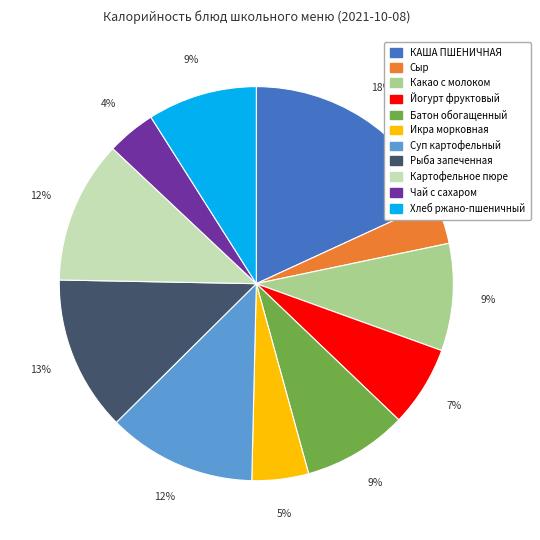

Approximately how many times larger is the value at Сыр compared to КАША ПШЕНИЧНАЯ?

0.2